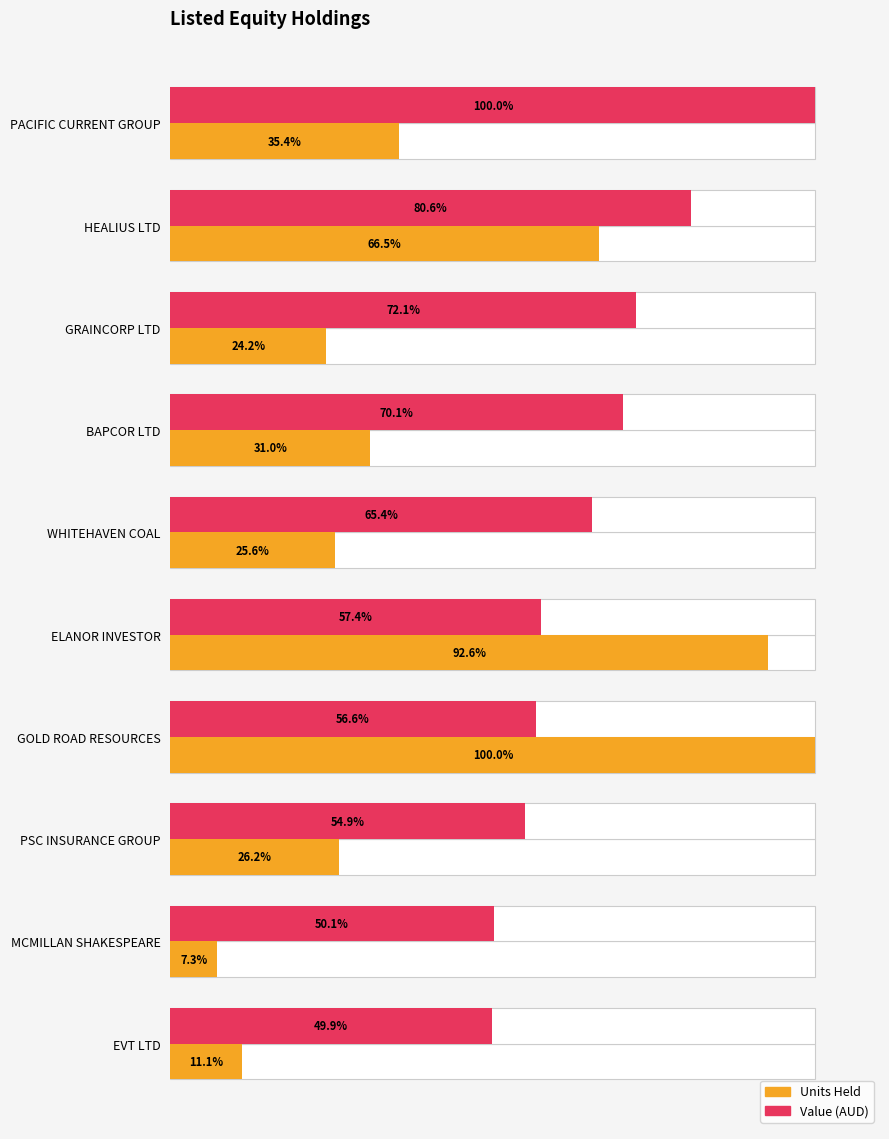

Are the bars grouped side by side (vs. stacked)?

Yes